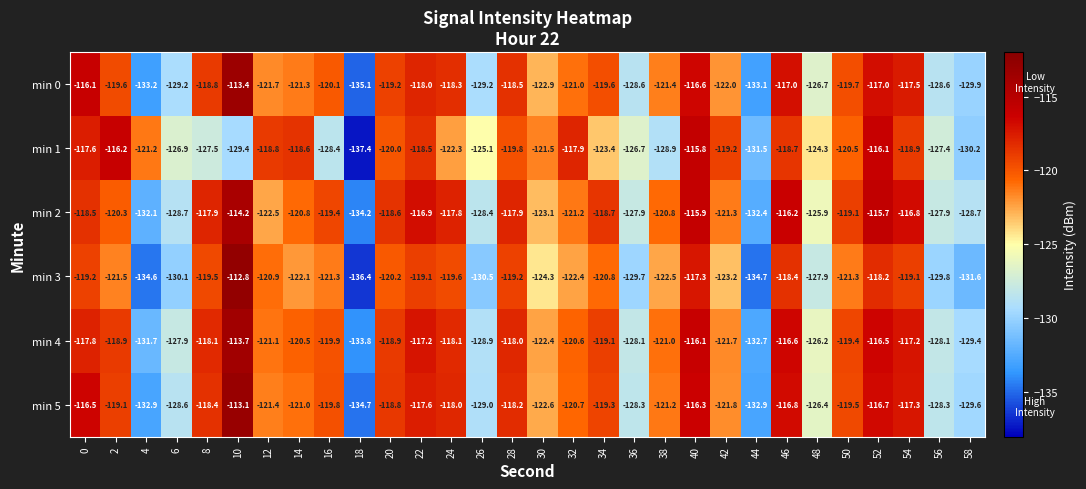

Which category has the lowest value across all series?

18